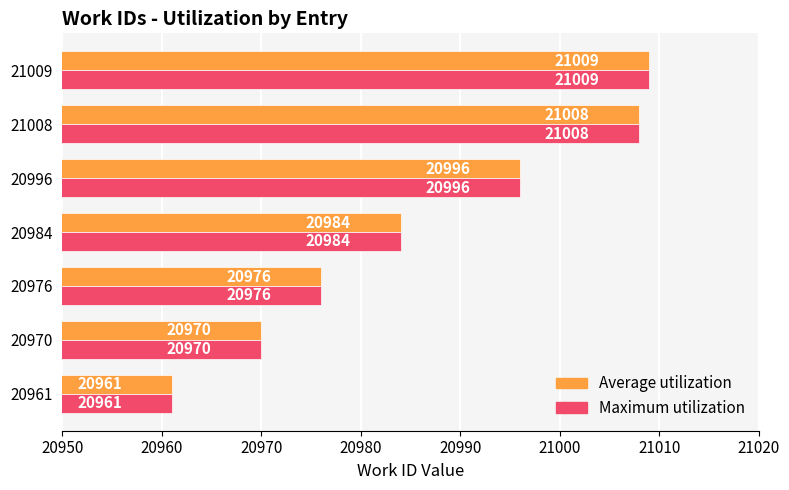

At which category is the sum across all series the highest?

21009